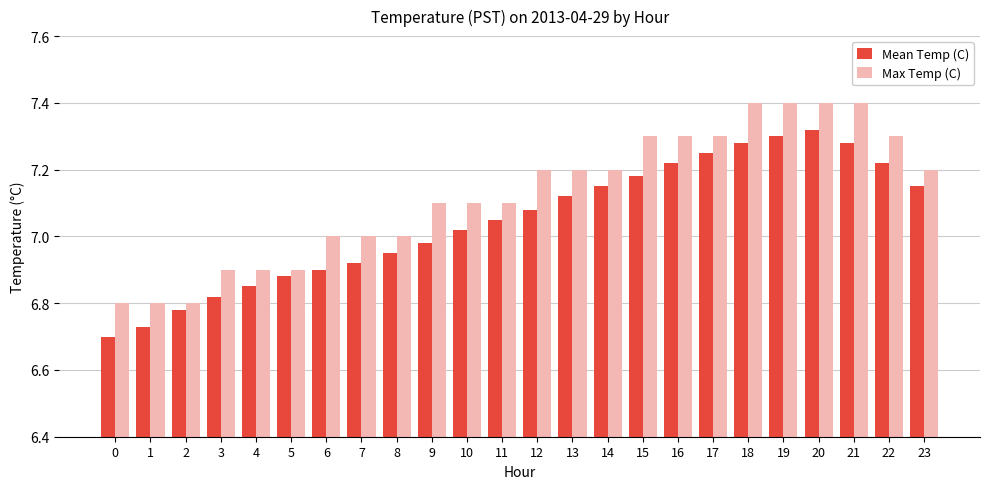

List the series in order of their peak value, highest first.

Max Temp (C), Mean Temp (C)